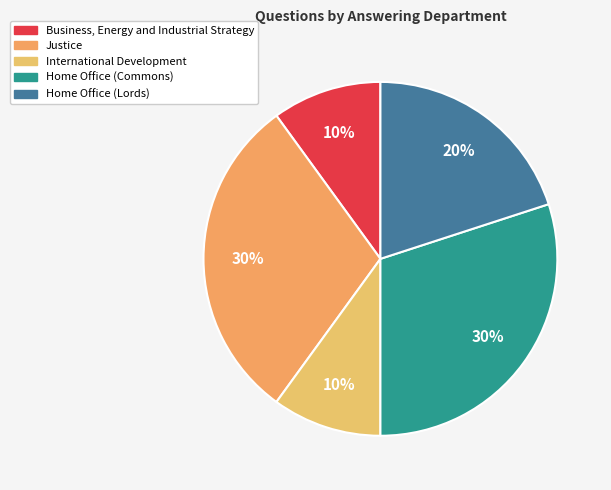

Which slice is the smallest?

Business, Energy and Industrial Strategy